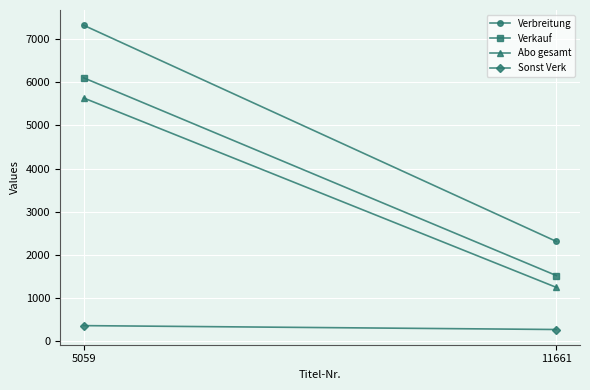

What is the difference between the highest and lowest values at 11661?

2039